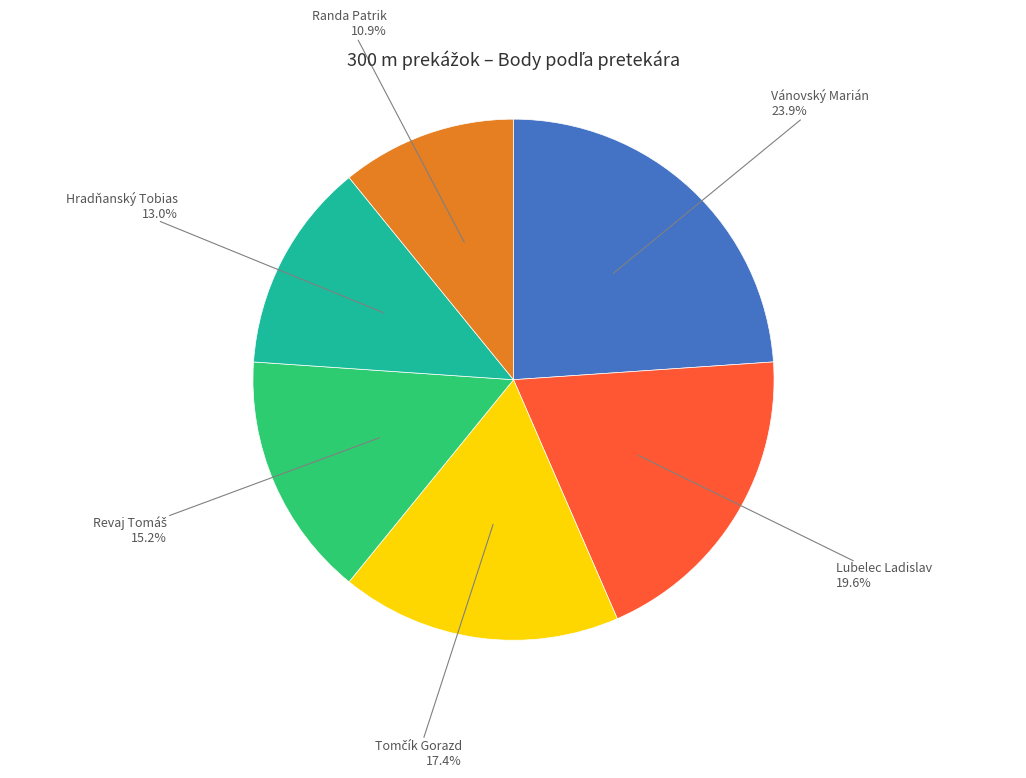

Between Vánovský Marián and Randa Patrik, which is larger?

Vánovský Marián